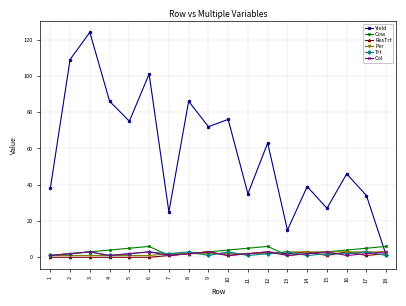

Which series has the largest total across all categories?

Yield